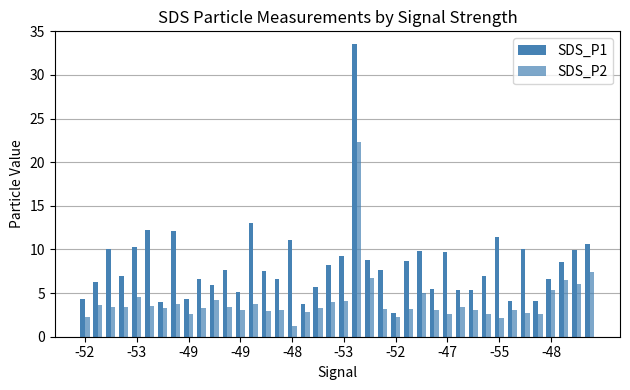

Does the chart contain stacked bars?

No